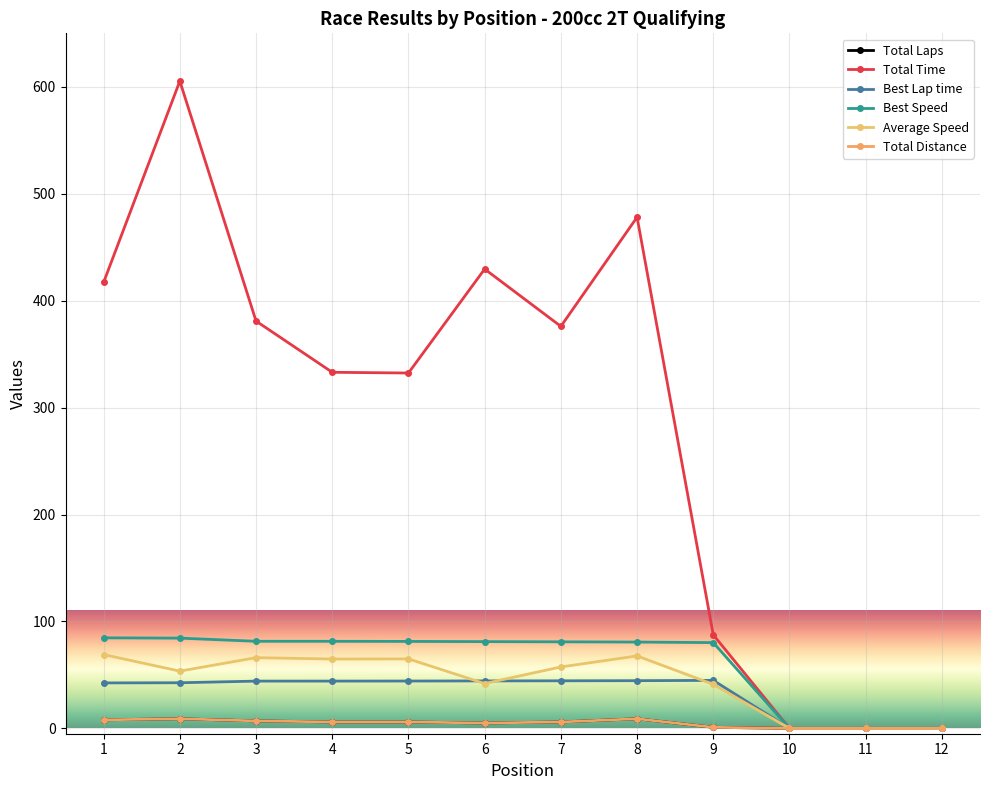

Is it true that Total Distance equals 7.0 at 3?

True